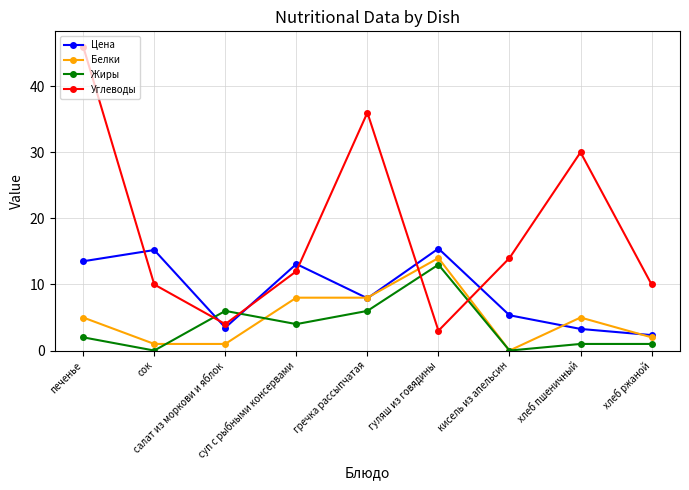

Does the chart display data point markers on the line(s)?

Yes